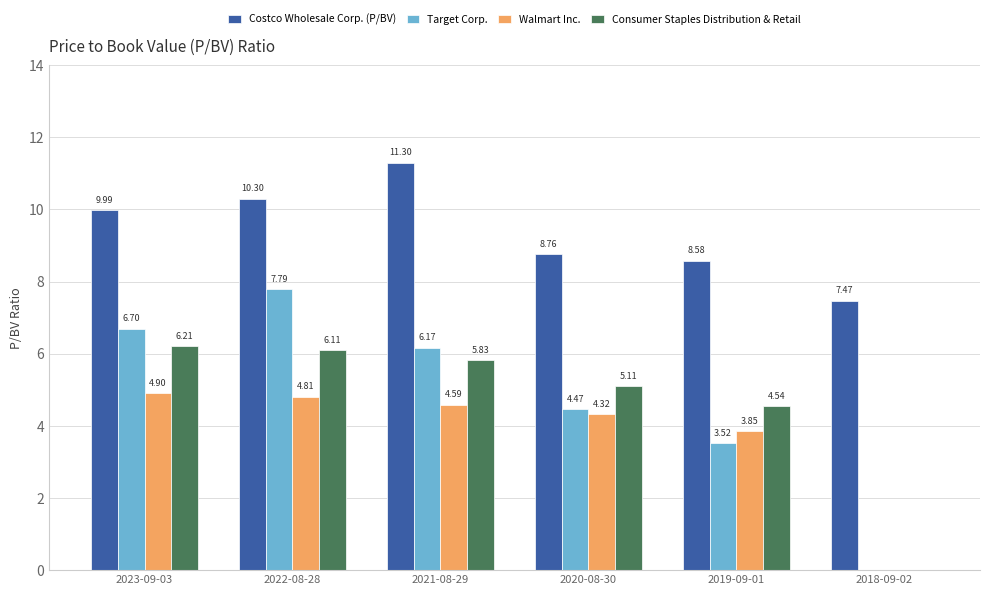

Which series changed the most between 2022-08-28 and 2020-08-30?

Target Corp.